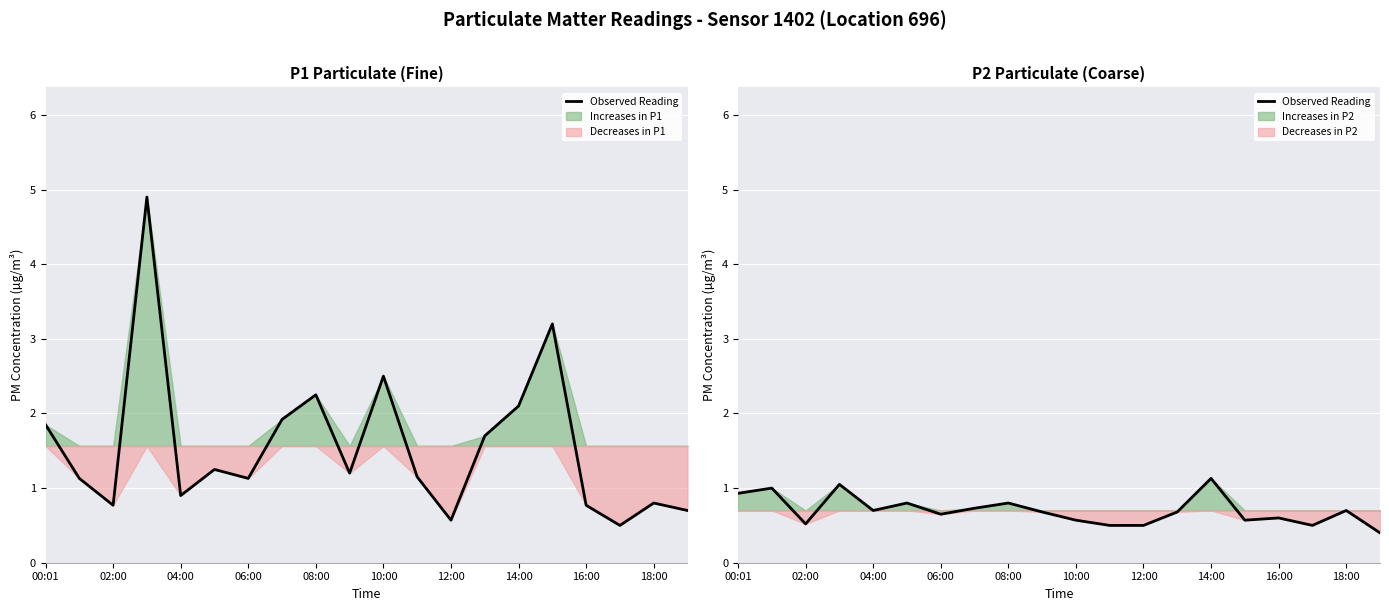

Is this an area chart (filled region under the line)?

No